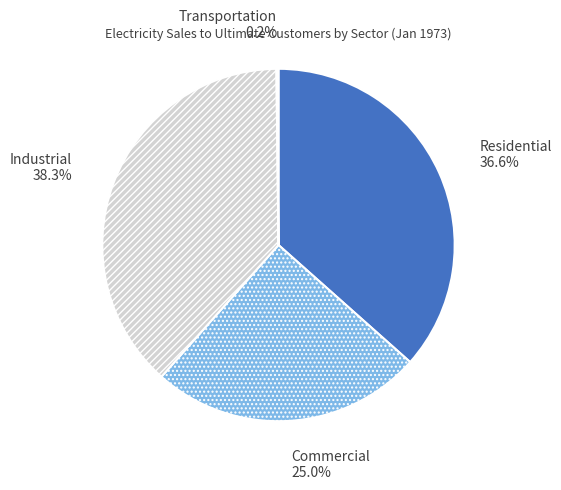

True or false: Industrial accounts for 38% of the total.

True